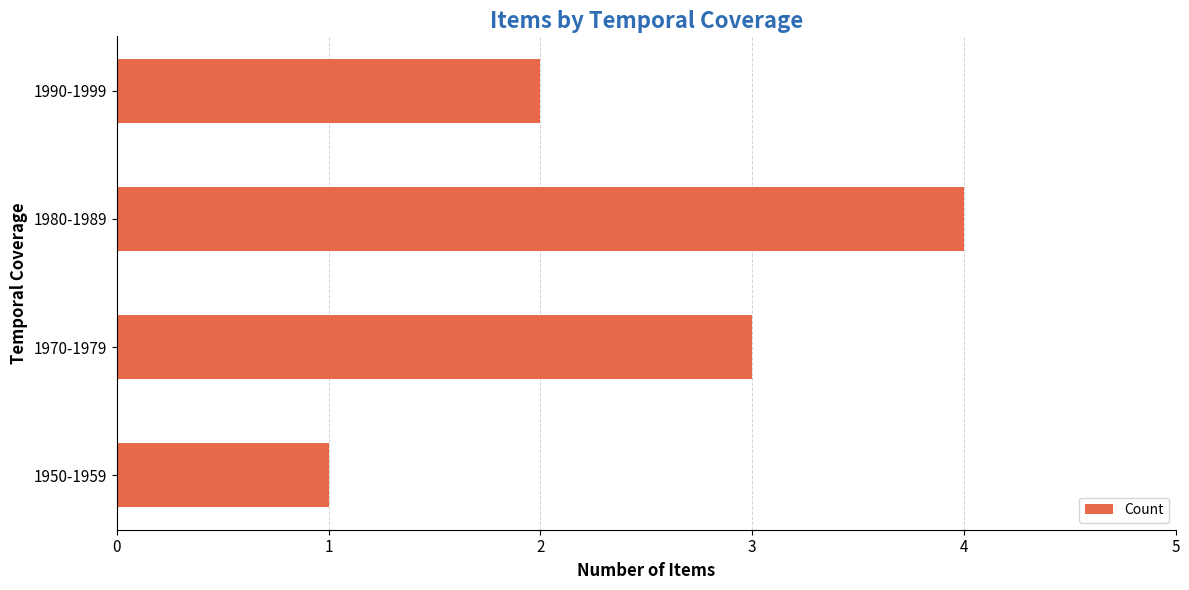

Count the number of categories in the chart.

4